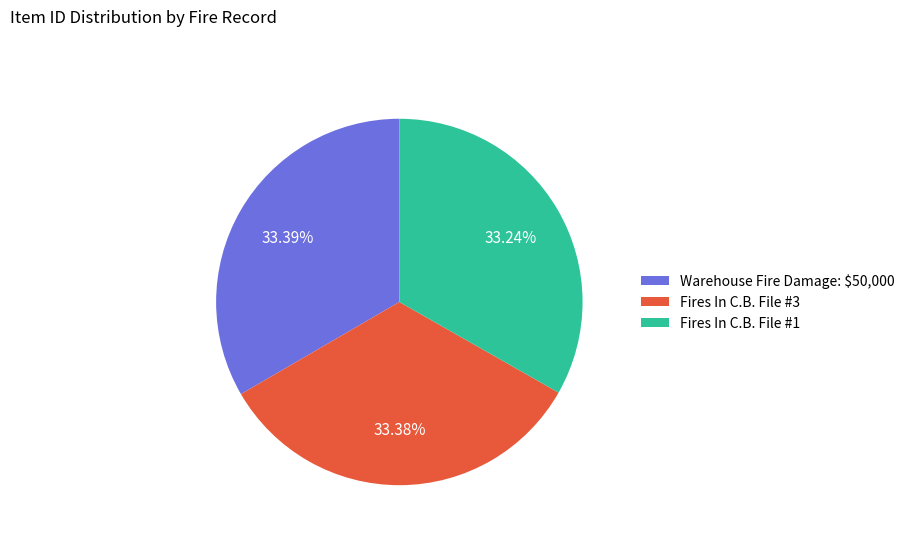

What portion of the pie excludes Warehouse Fire Damage: $50,000?

66.6%